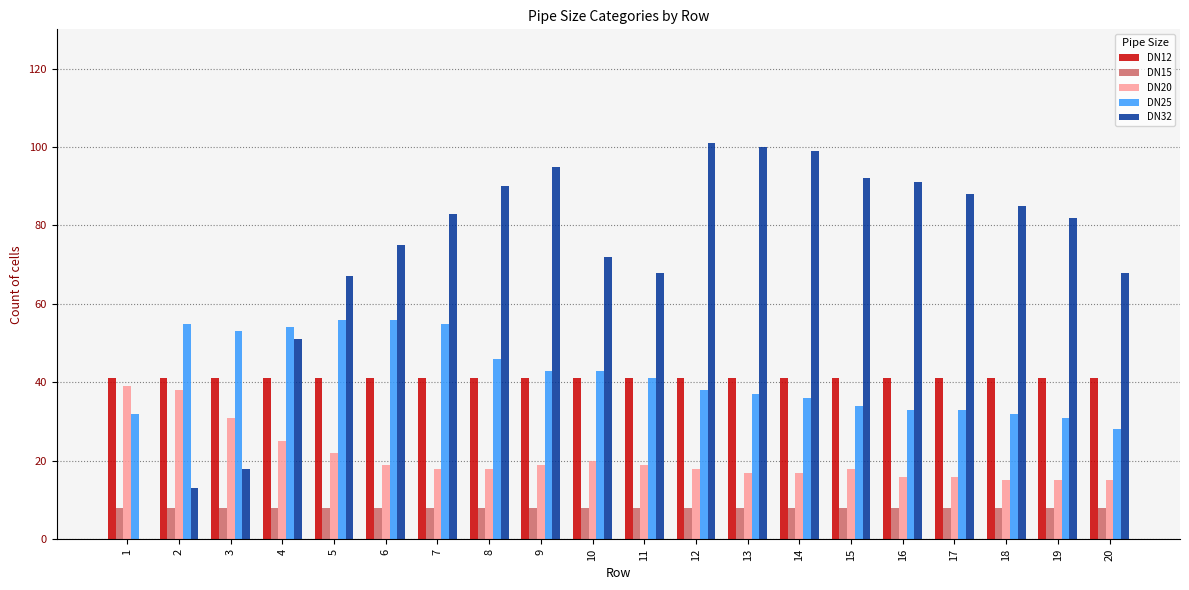

Count the number of data series in this chart.

5